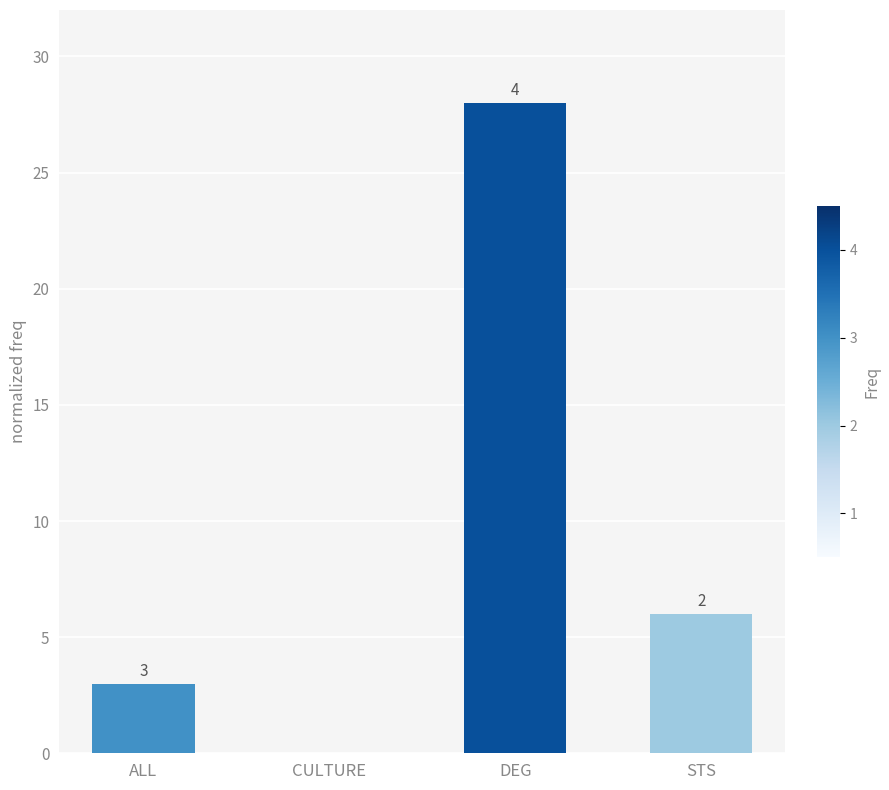

How many data points are above 6?

1